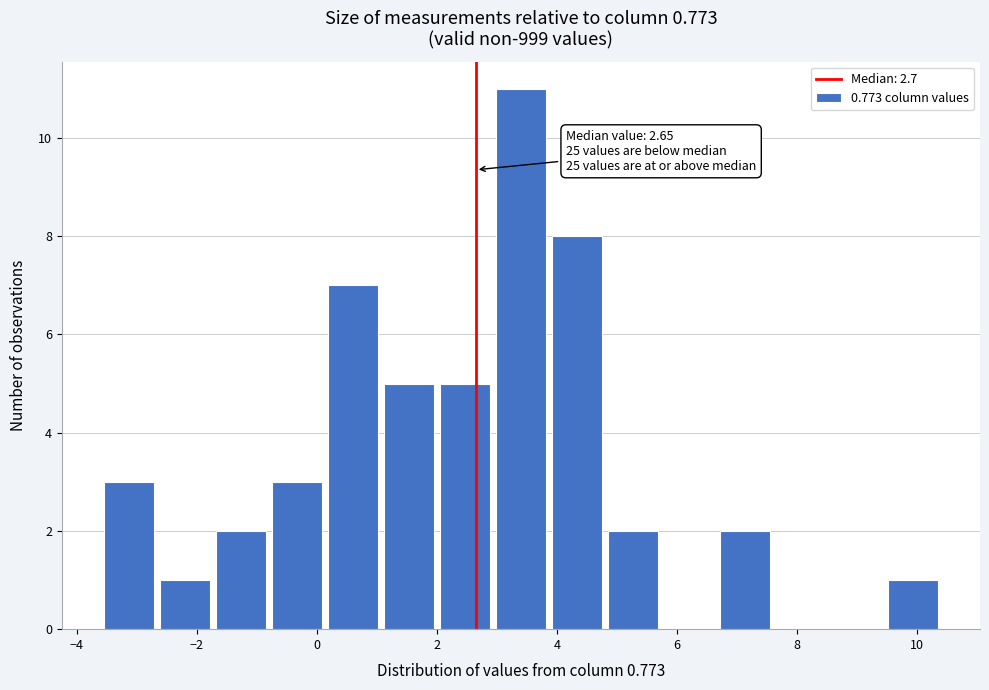

Over which range of the x-axis is the bar tallest?

3.0 to 3.8